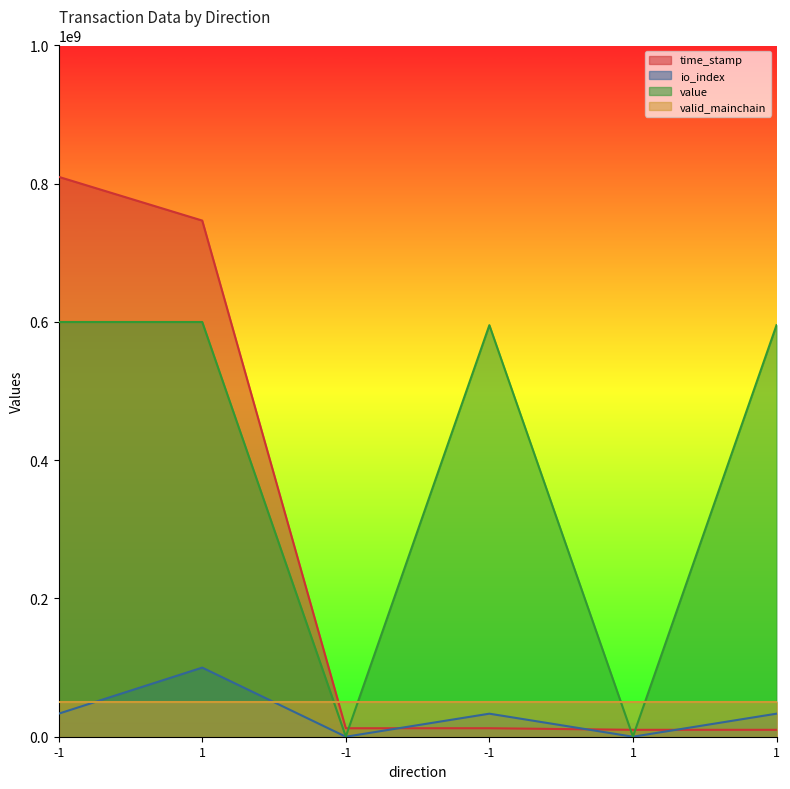

What is the sum of the value values at -1 and 1?

600226734.2